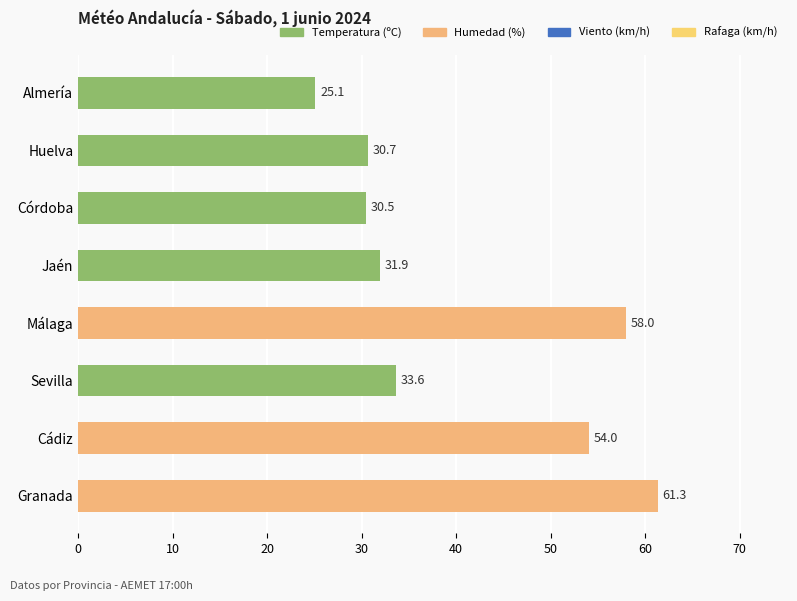

Rank the categories by value from lowest to highest.

Almería, Córdoba, Huelva, Jaén, Sevilla, Cádiz, Málaga, Granada